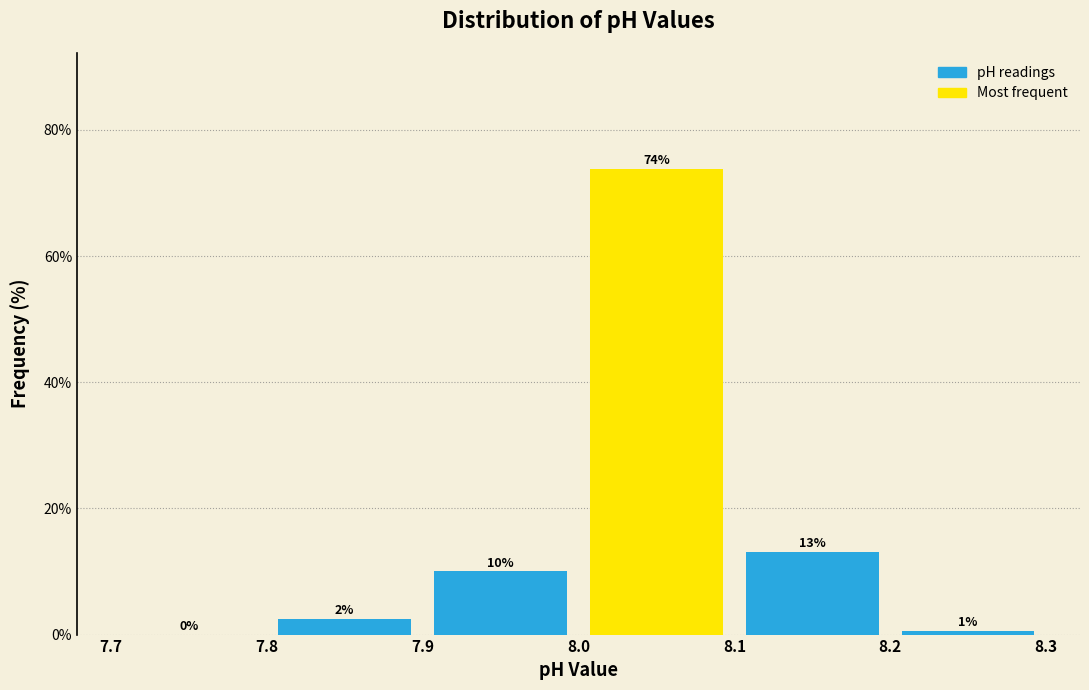

Over which range of the x-axis is the bar tallest?

8.0 to 8.1